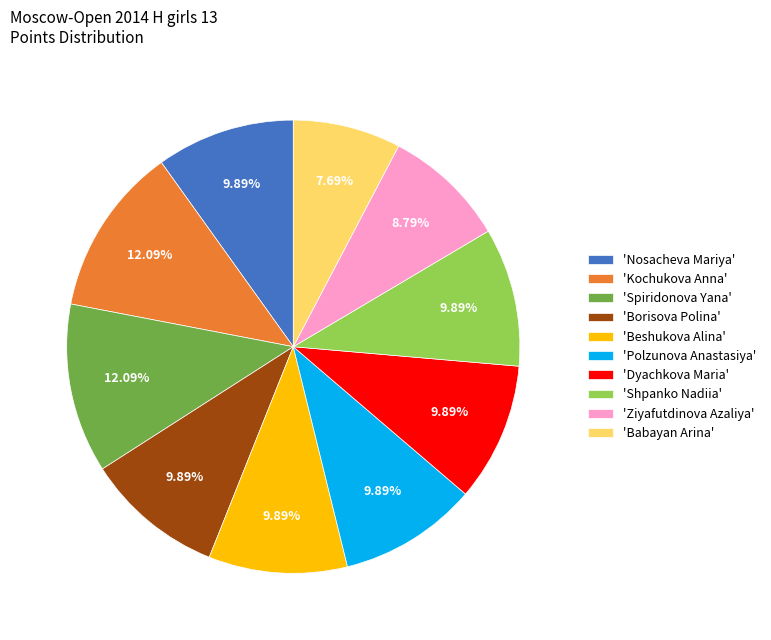

Combined, do 'Shpanko Nadiia' and 'Spiridonova Yana' account for over 50%?

No